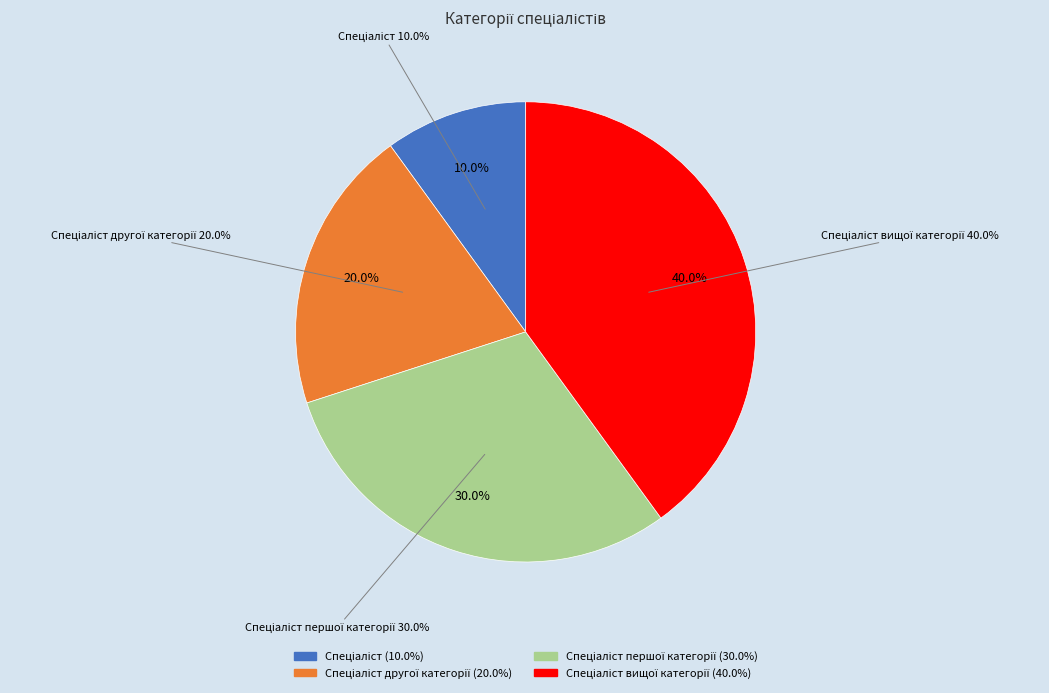

To the nearest percent, what portion does Спеціаліст вищої категорії represent?

40%